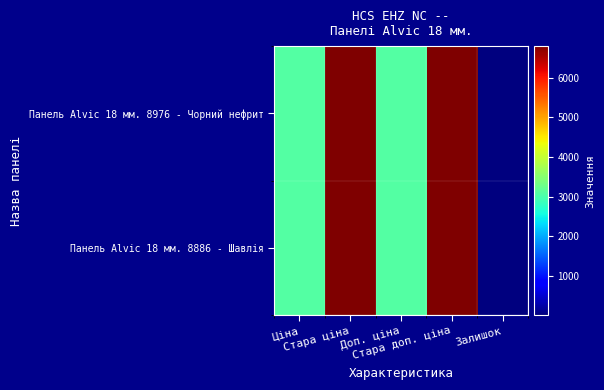

At which category is the sum across all series the highest?

Стара ціна